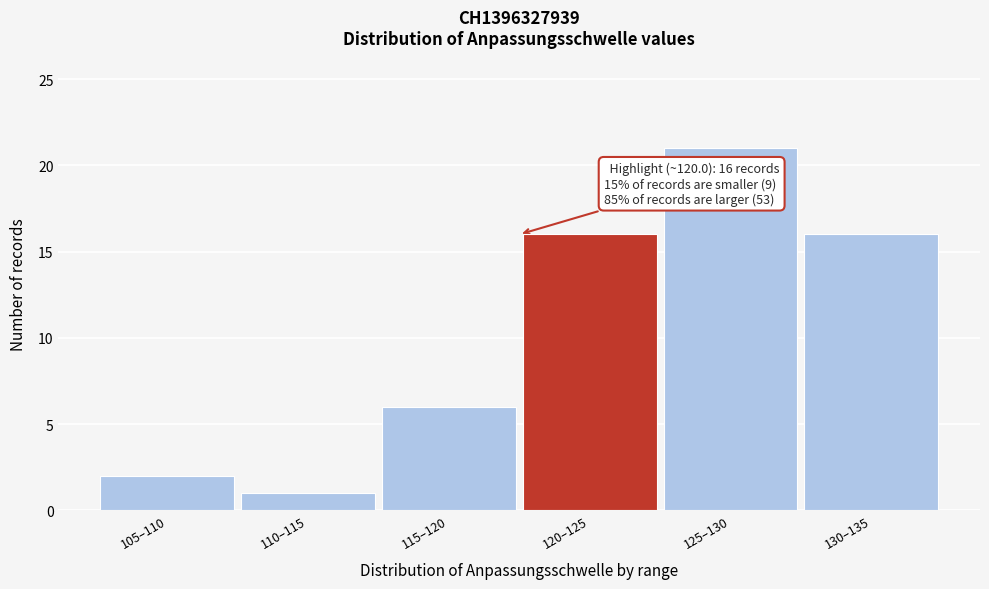

Reading left to right, transcribe all the data shown in this chart.

105–110=2	110–115=1	115–120=6	120–125=16	125–130=21	130–135=16